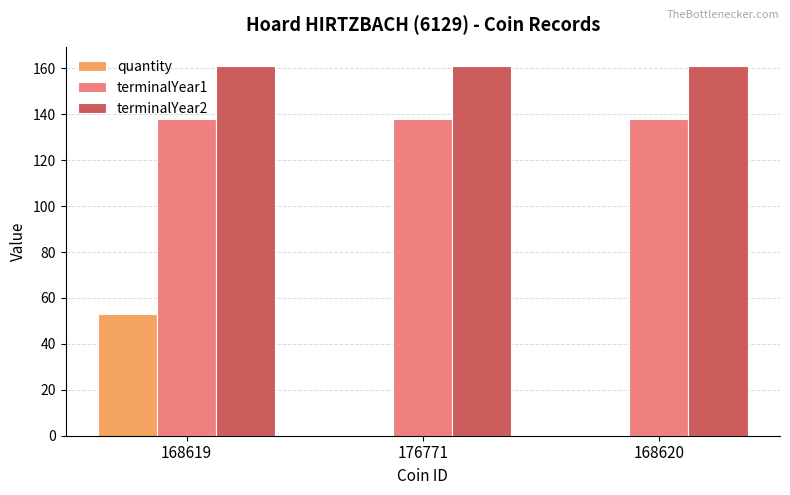

What is the greatest value displayed?

161